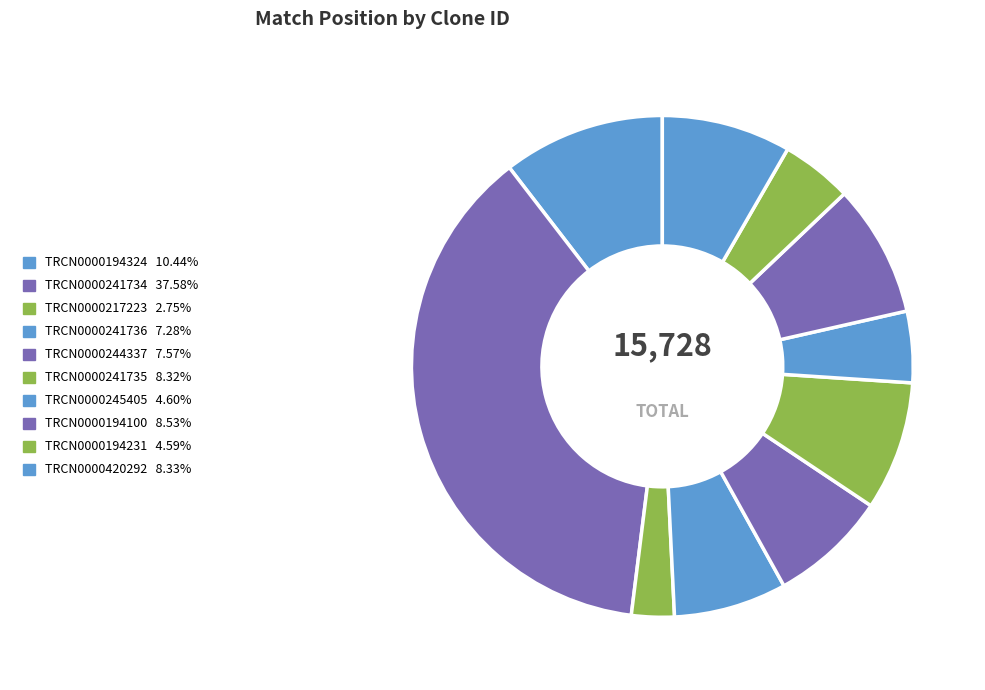

Which slice is the largest?

TRCN0000241734